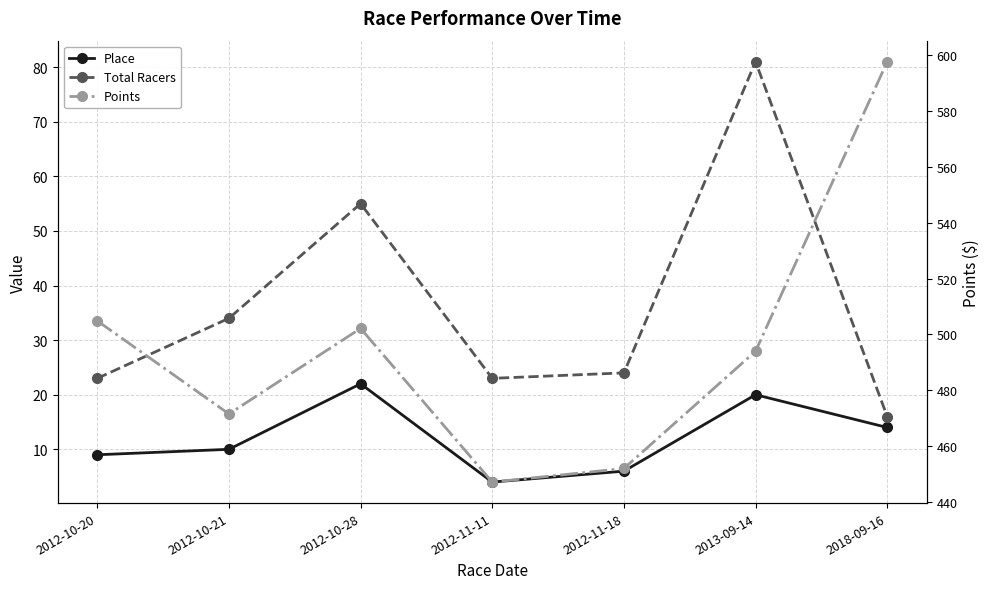

How many data points does each series have?

7